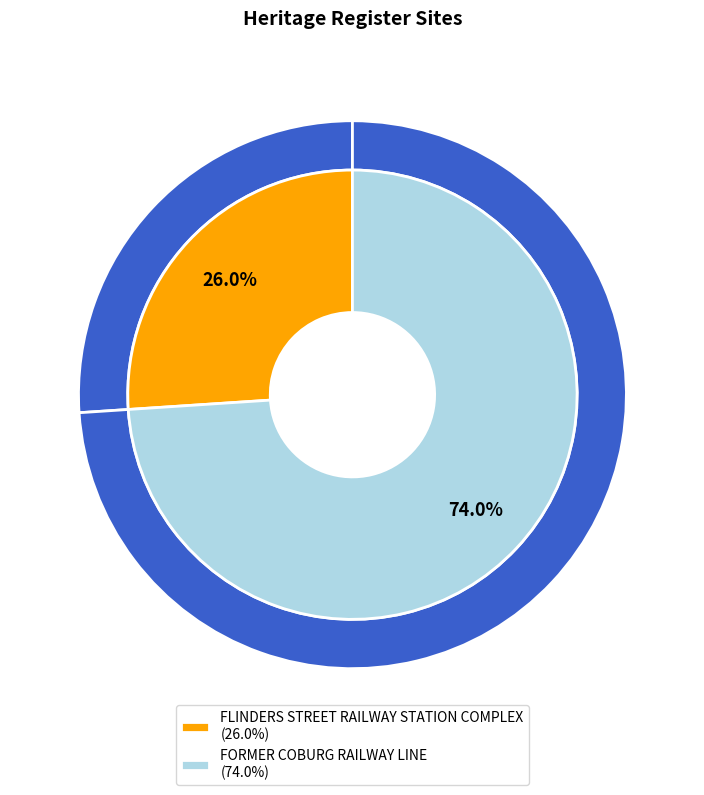

To the nearest percent, what is the combined percentage of FORMER COBURG RAILWAY LINE and FLINDERS STREET RAILWAY STATION COMPLEX?

100%